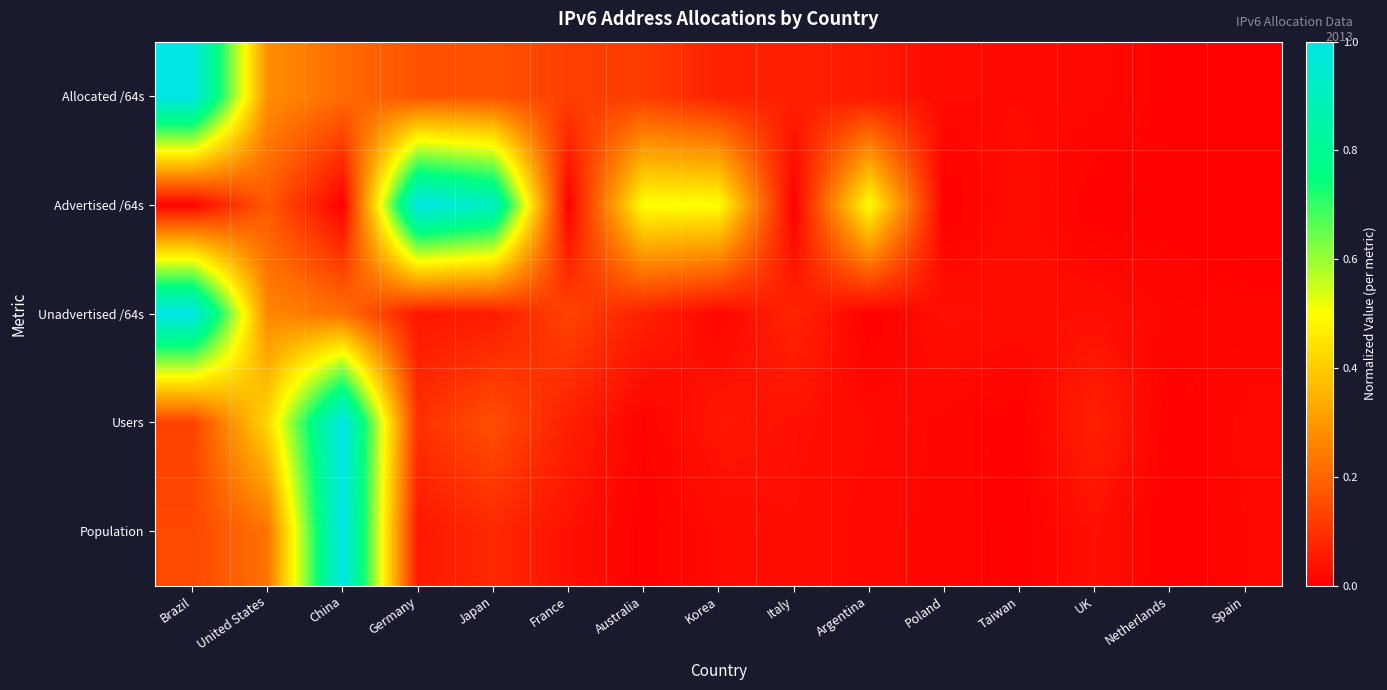

What is the greatest value displayed?

1.0